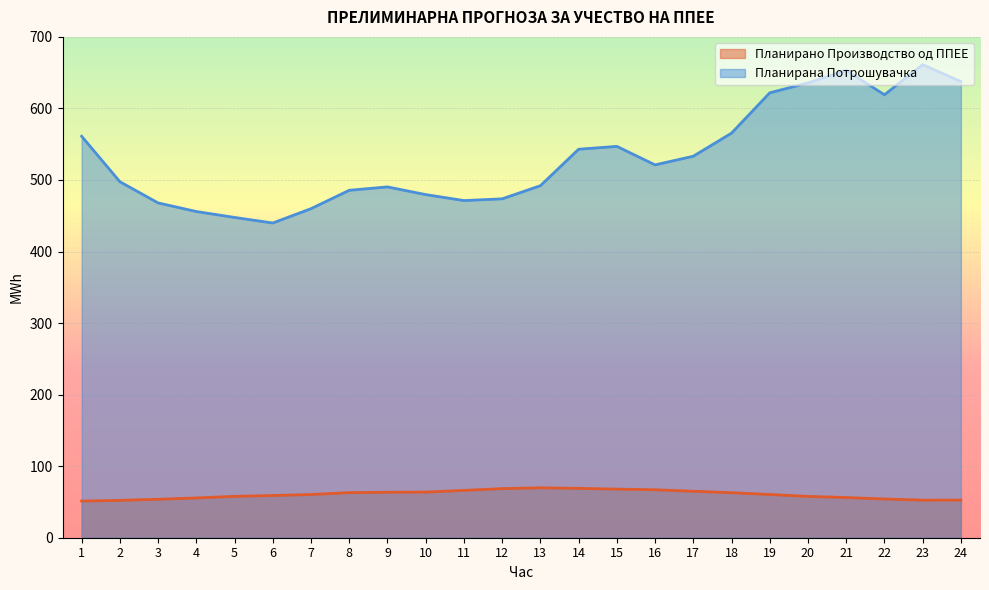

Reading left to right, list all the values displayed in this chart.

Планирано Производство од ППЕЕ: 1=51.2	2=52.2	3=53.7	4=55.6	5=57.8	6=59.0	7=60.4	8=63.0	9=63.6	10=63.8	11=66.1	12=68.7	13=69.7	14=69.0	15=67.9	16=67.0	17=65.0	18=62.9	19=60.4	20=57.7	21=56.2	22=54.1	23=52.5	24=52.6
Планирана Потрошувачка: 1=561.1	2=497.6	3=467.9	4=455.9	5=447.7	6=439.9	7=459.9	8=485.6	9=490.3	10=479.6	11=471.2	12=473.7	13=492.0	14=543.0	15=547.0	16=521.1	17=533.2	18=565.5	19=621.8	20=635.7	21=653.2	22=619.1	23=661.3	24=637.5